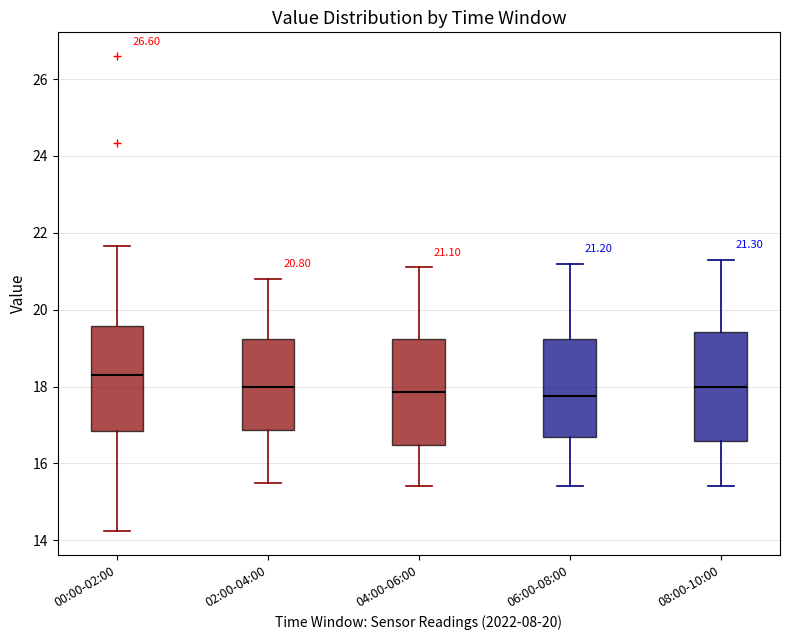

Which box has the highest median line?

00:00-02:00